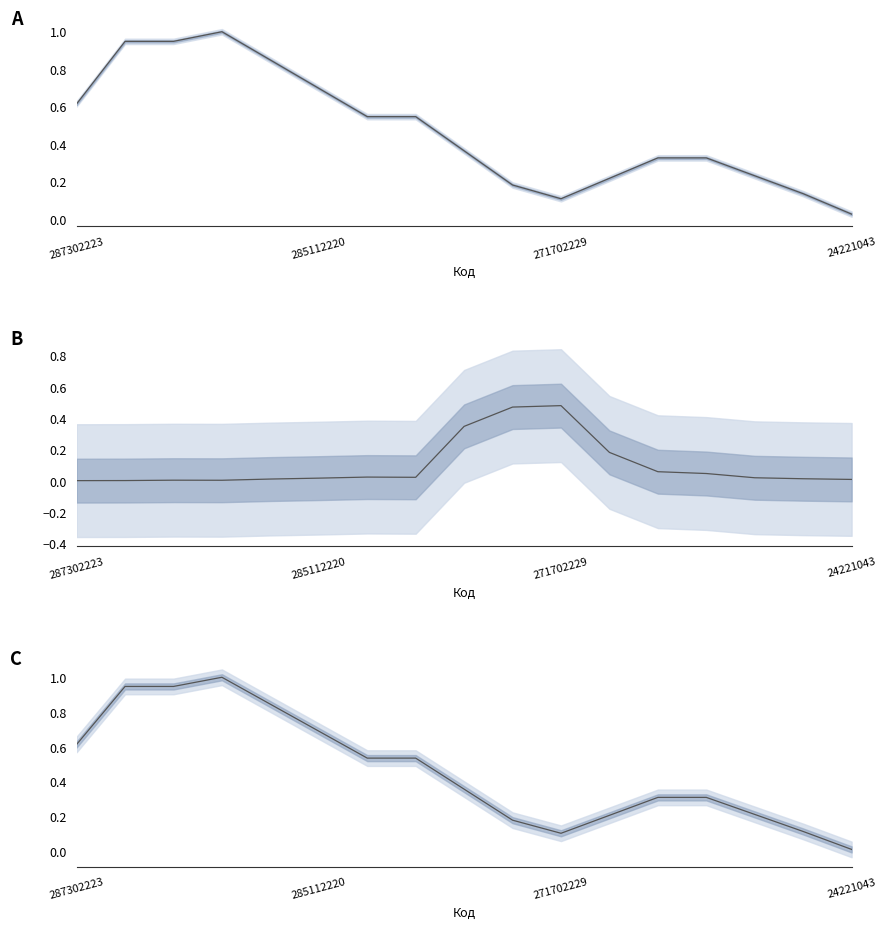

What is the maximum value shown in the chart?

1.0